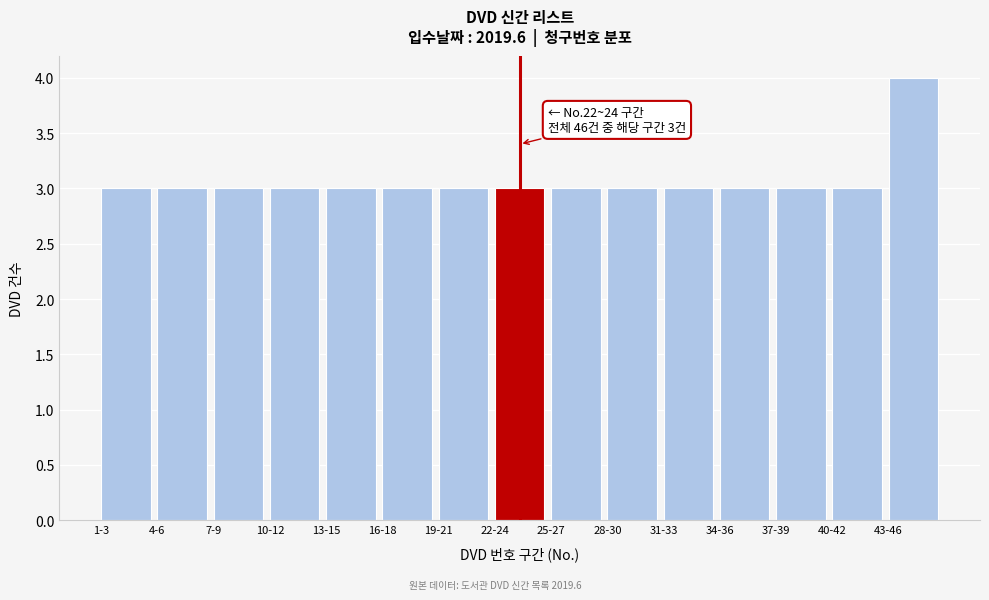

Reading right to left, list all the values displayed in this chart.

4	3	3	3	3	3	3	3	3	3	3	3	3	3	3